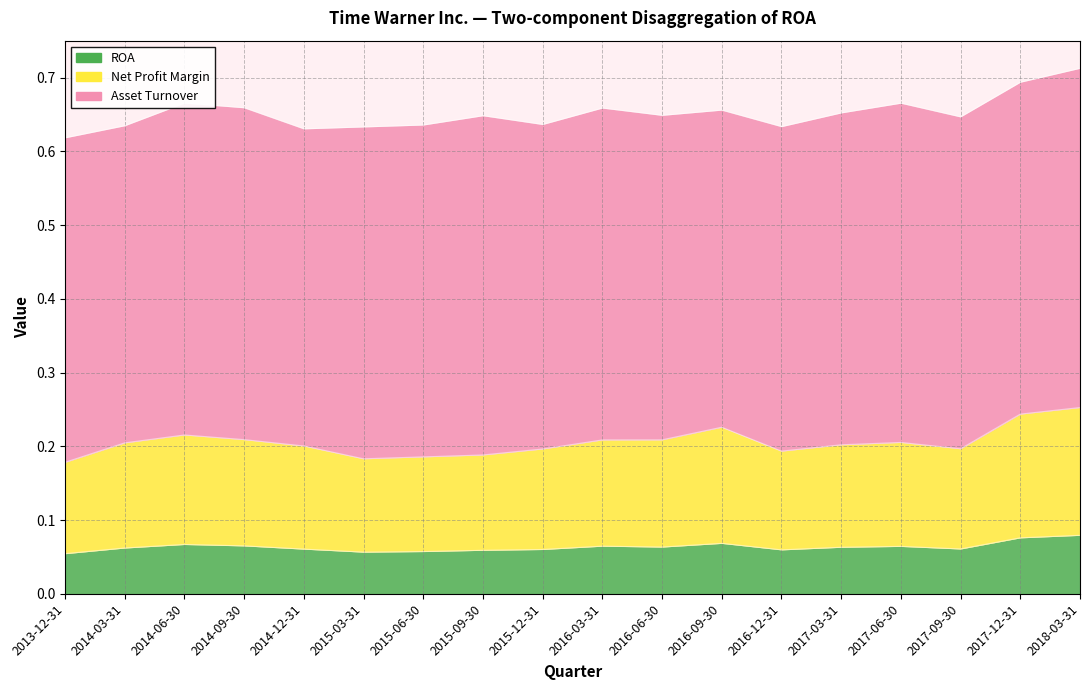

True or false: Net Profit Margin has more than 2 interior local peaks.

True